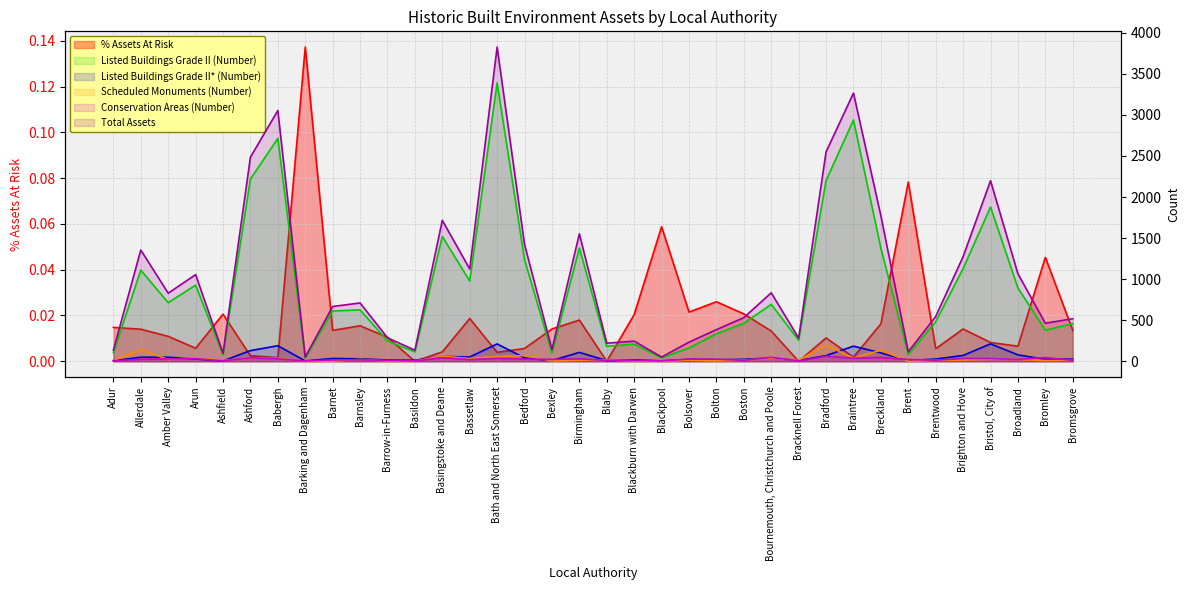

True or false: % Assets At Risk has more than 1 points higher than both neighbors.

True